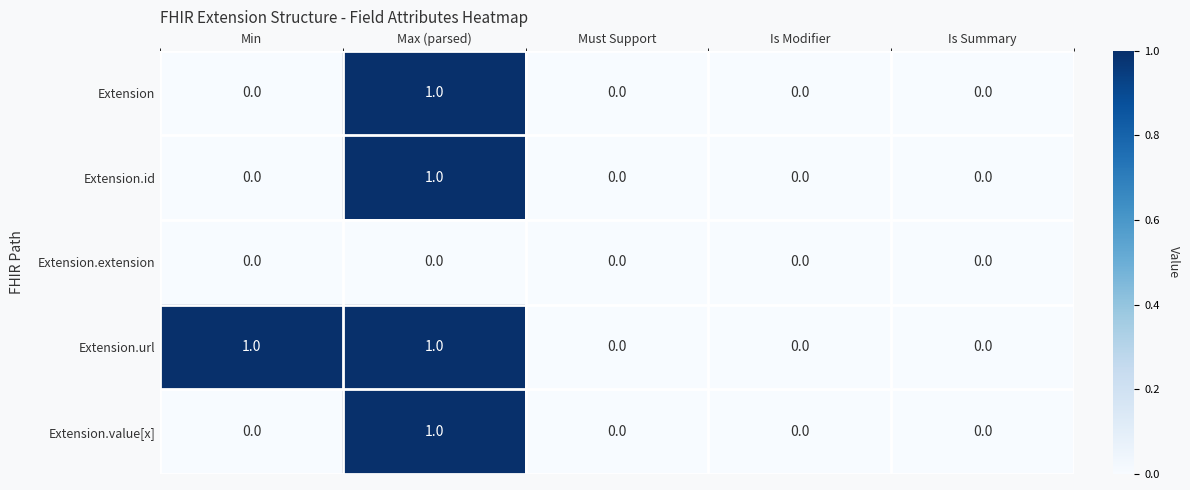

The value of Extension.id at Is Modifier is 0. True or false?

True